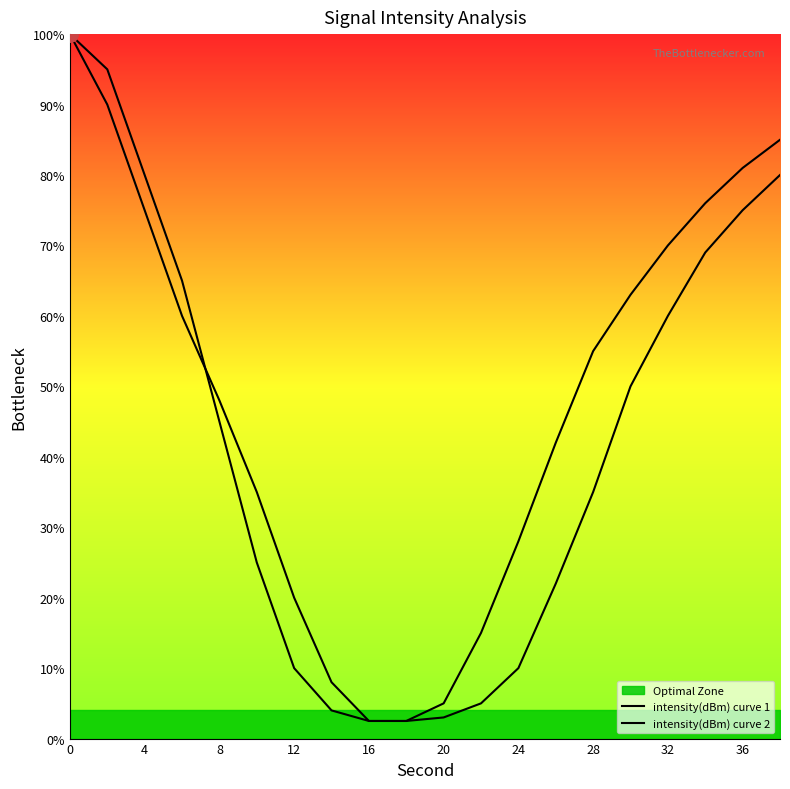

What are all the series names shown in the legend?

intensity(dBm) curve 1, intensity(dBm) curve 2